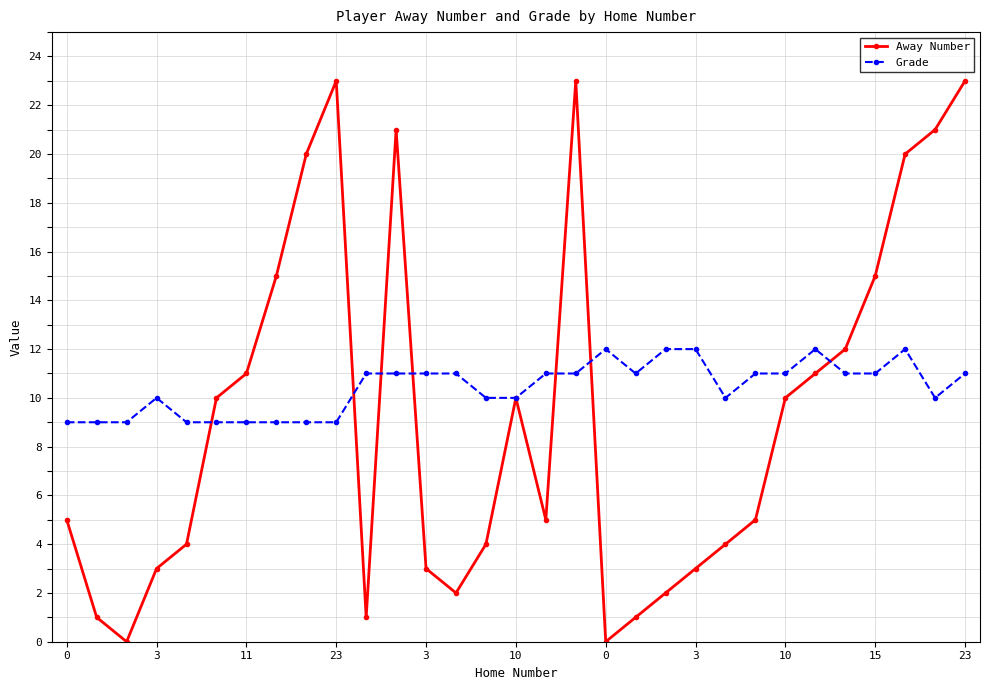

What is the lowest value of the Grade series?

9